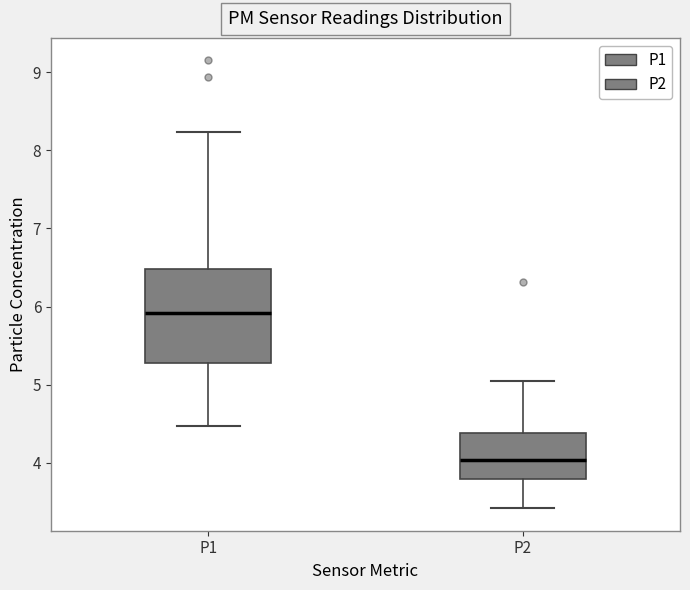

Which box is the tallest, from its lower edge to its upper edge?

P1